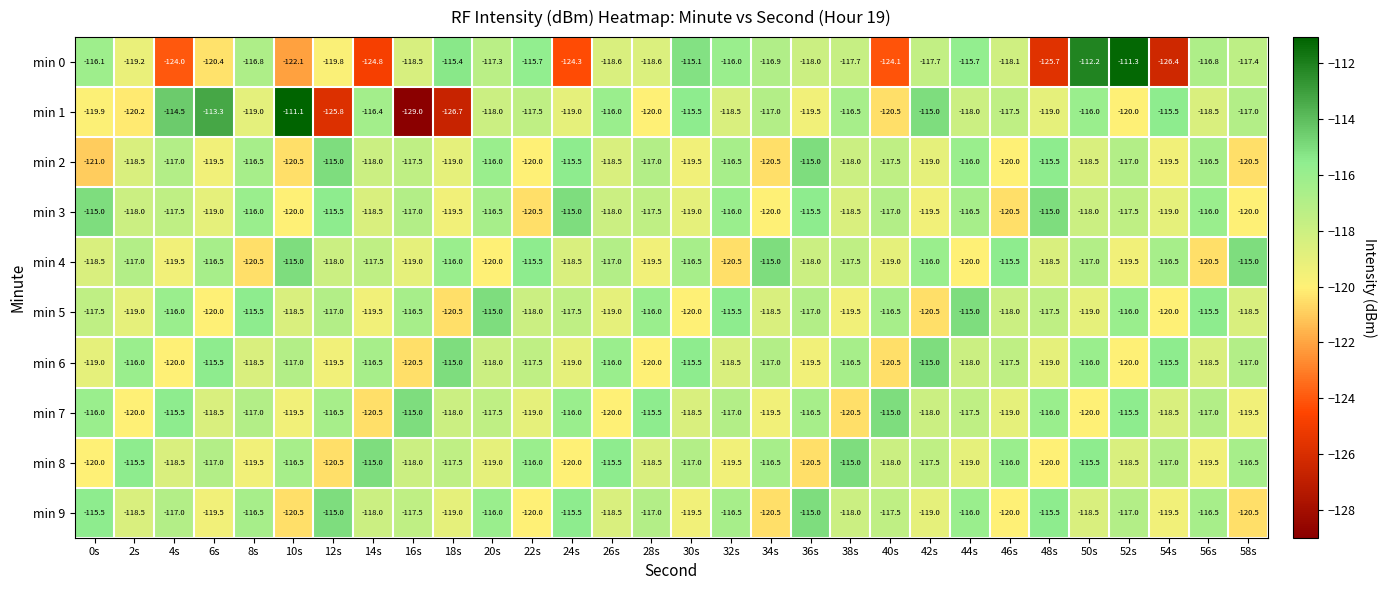

What is the sum of all min 9 values?

-3533.5